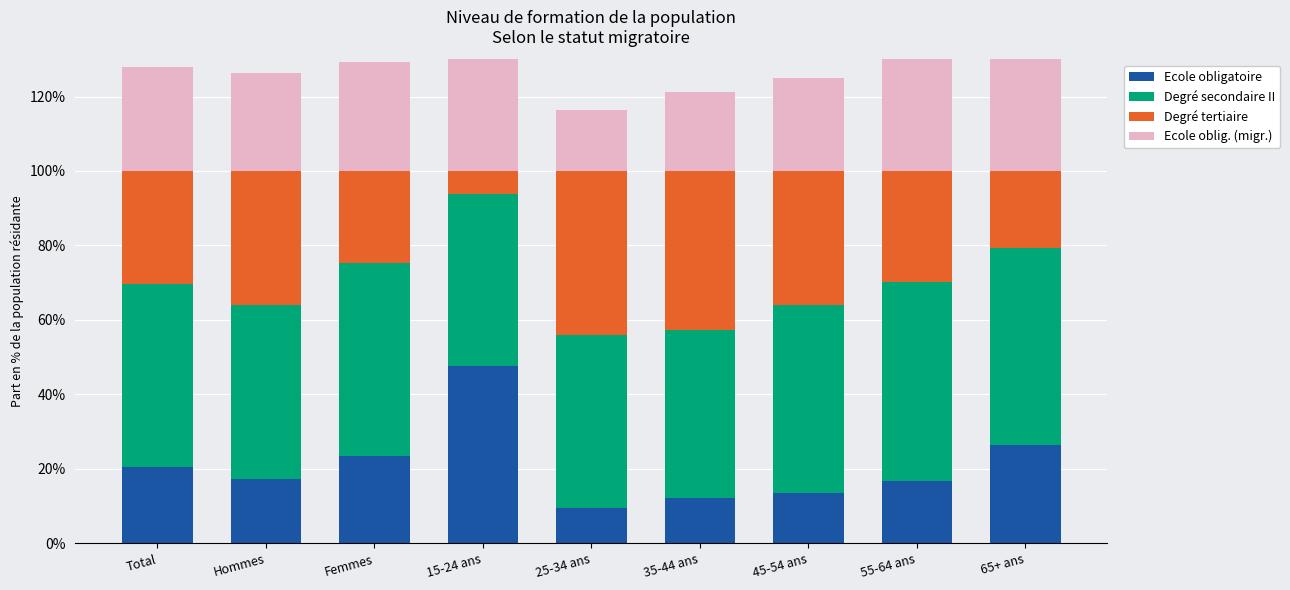

Which category has the lowest value in the Degré tertiaire series?

15-24 ans